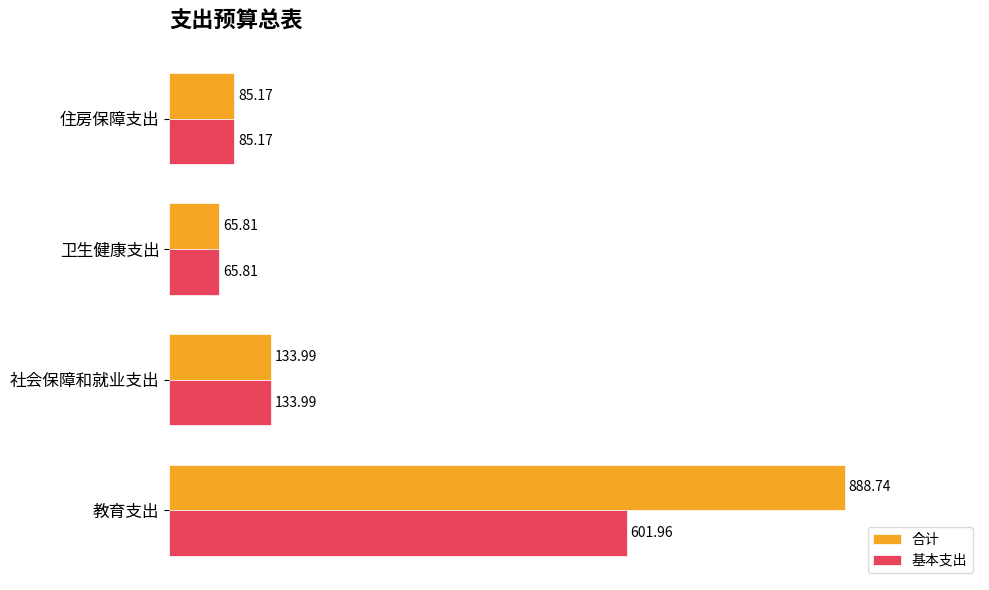

What is the difference between the maximum and minimum values in the 合计 series?

822.9